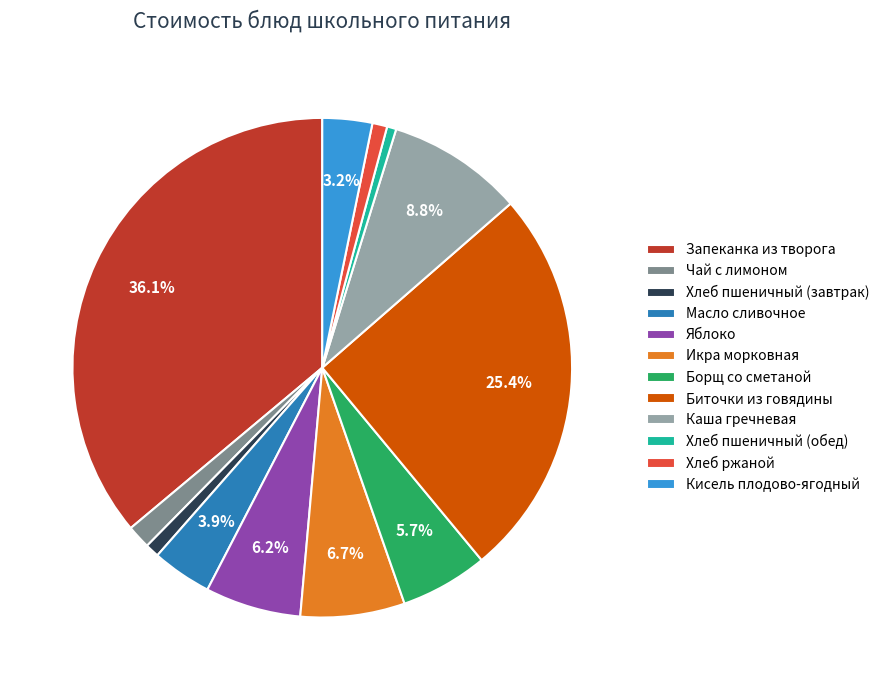

To the nearest percent, what portion does Хлеб пшеничный (завтрак) represent?

1%